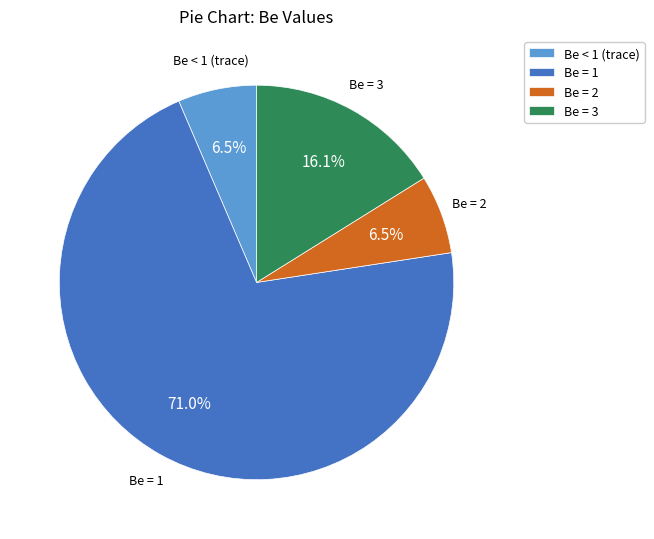

Which slice is the largest?

Be = 1